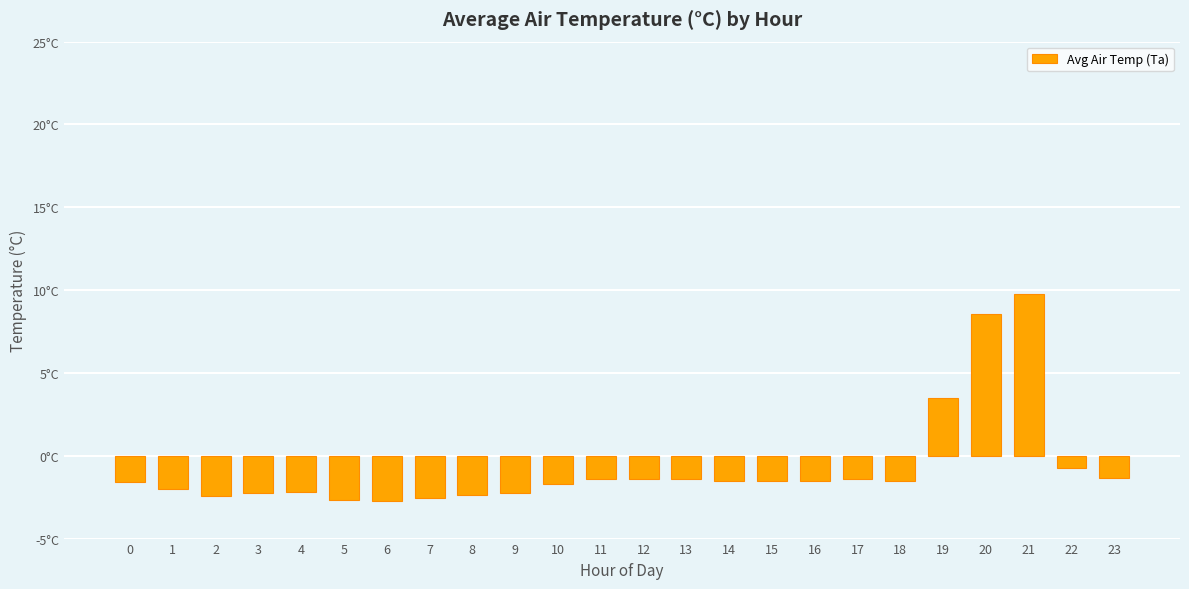

List the labels in order of value, largest first.

21, 20, 19, 22, 23, 11, 12, 13, 17, 14, 15, 16, 18, 0, 10, 1, 4, 3, 9, 8, 2, 7, 5, 6